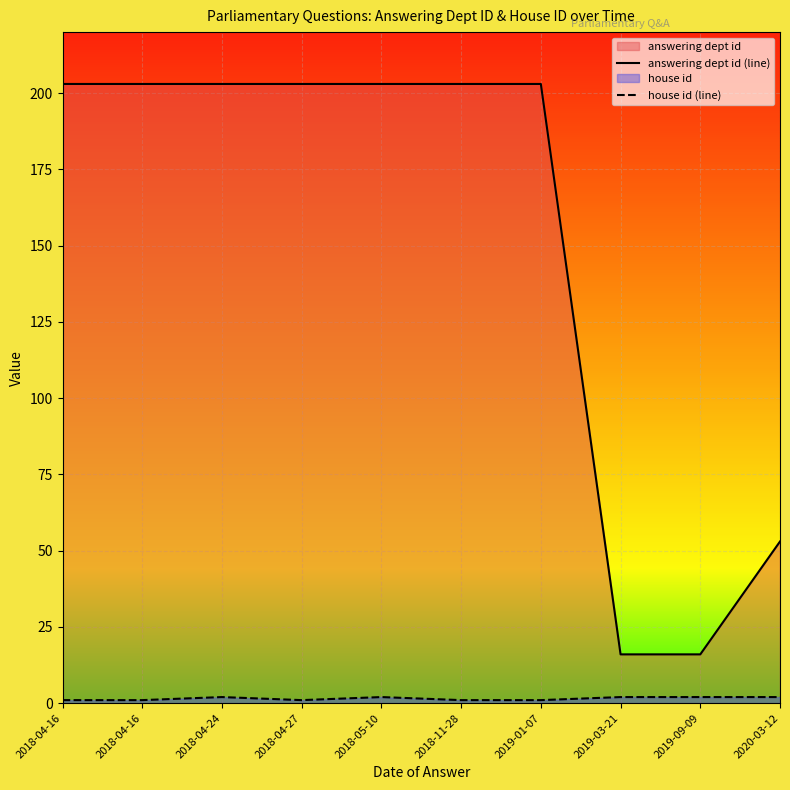

What is the average value of the house id (line) series?

2